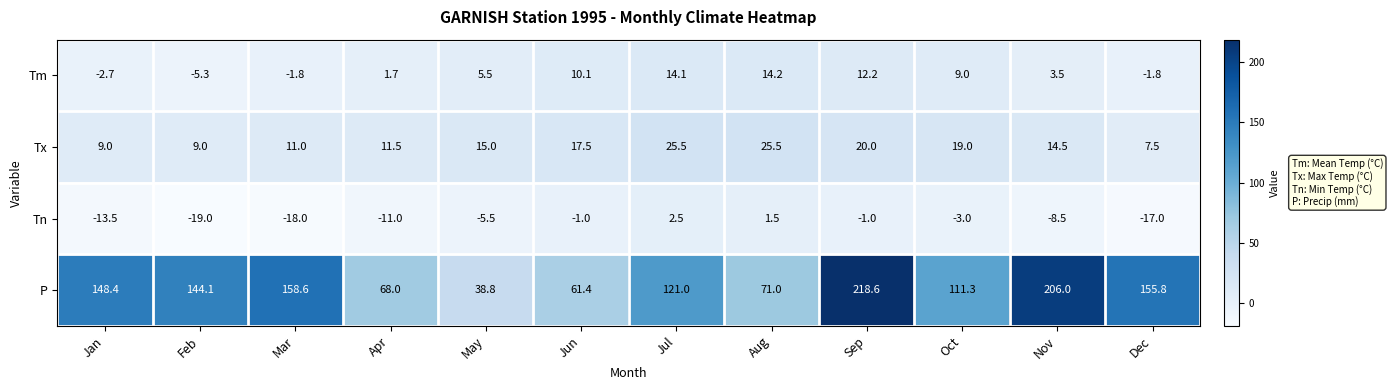

Which series has the largest range (max minus min)?

P